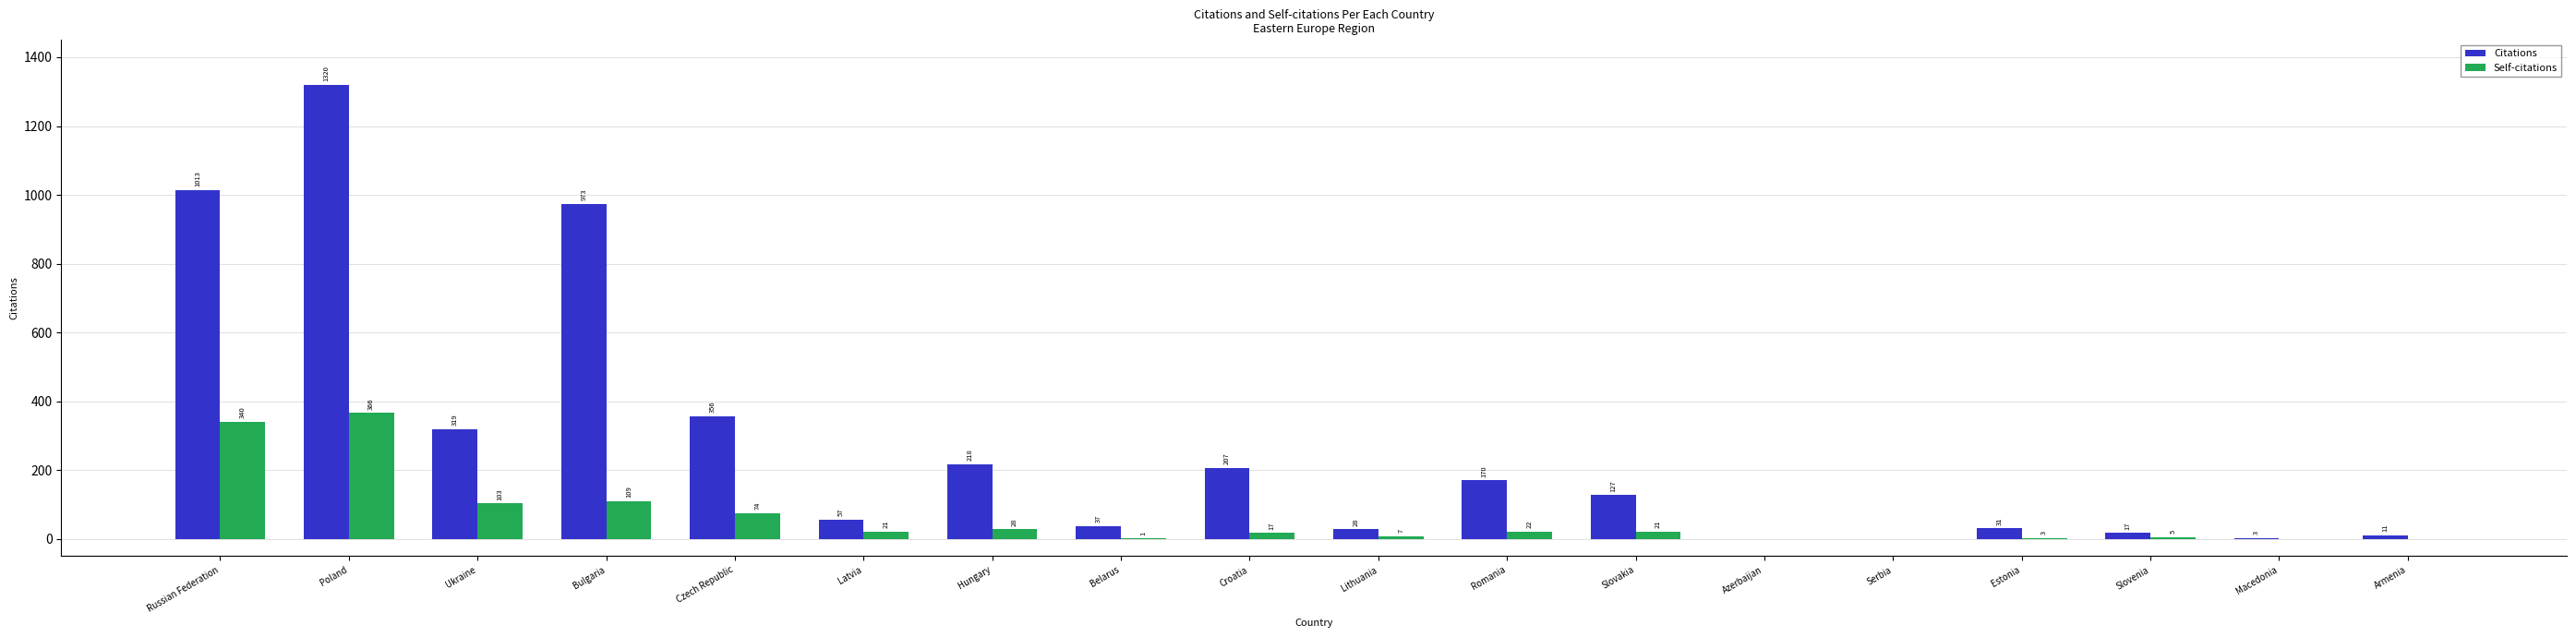

What is the sum of all Self-citations values?

1117